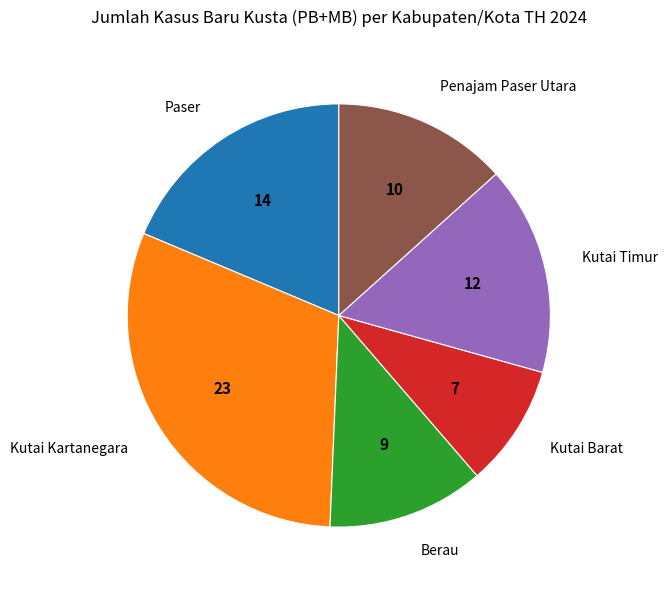

Does any single category account for the majority?

No